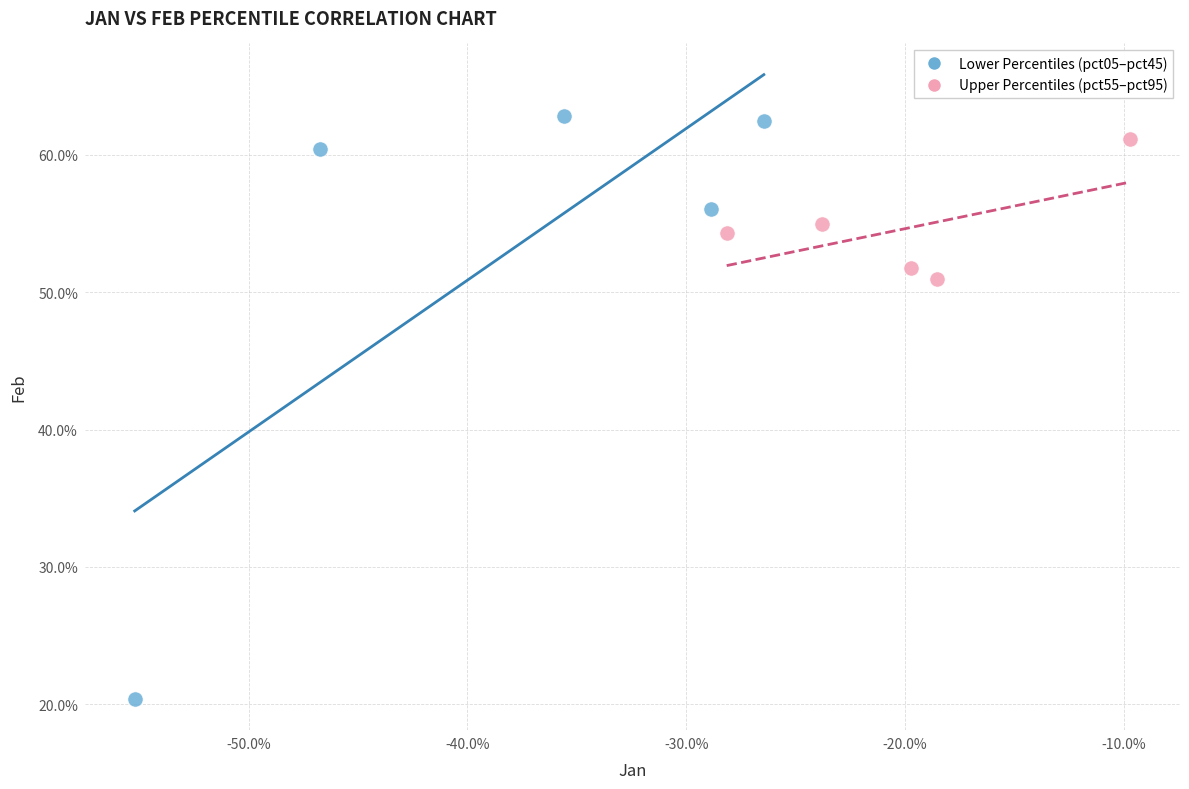

What are all the series names shown in the legend?

Lower Percentiles (pct05–pct45), Upper Percentiles (pct55–pct95)